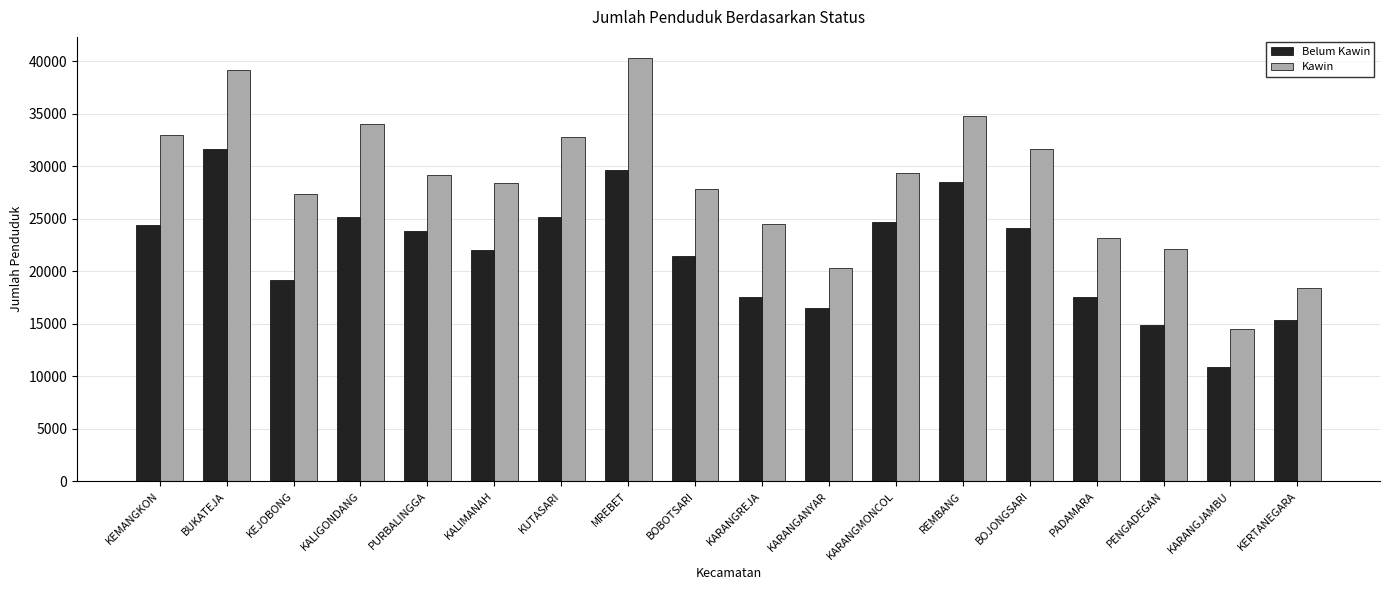

What is the sum of all Kawin values?

510881